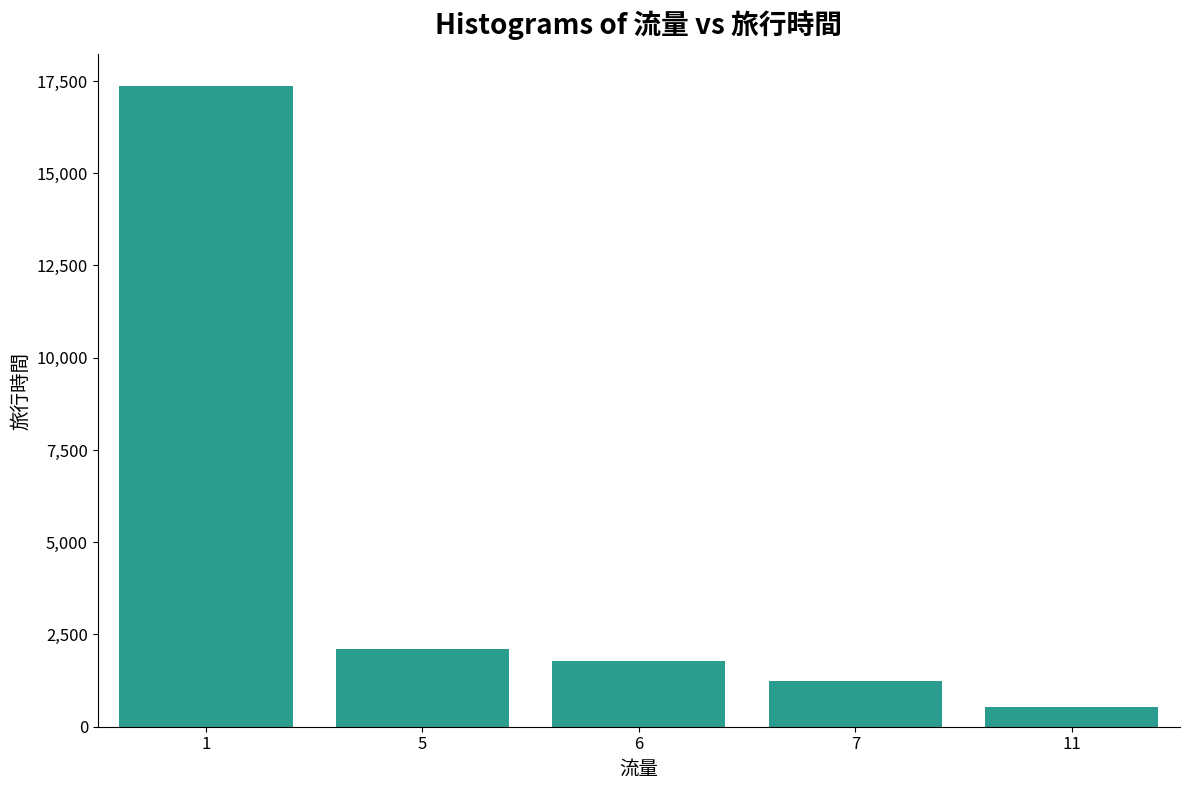

Reading left to right, transcribe all the data shown in this chart.

1=17352	5=2114	6=1786	7=1232	11=526